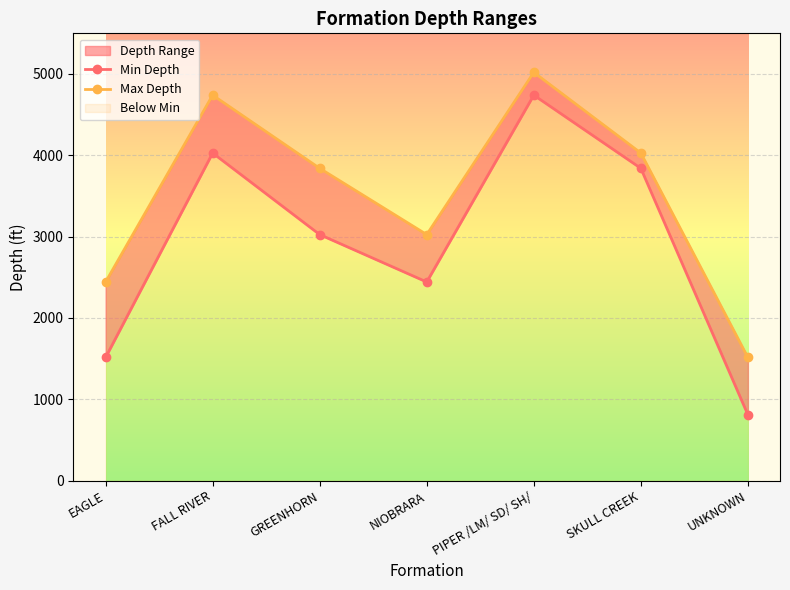

Which has a higher value, GREENHORN or SKULL CREEK?

SKULL CREEK